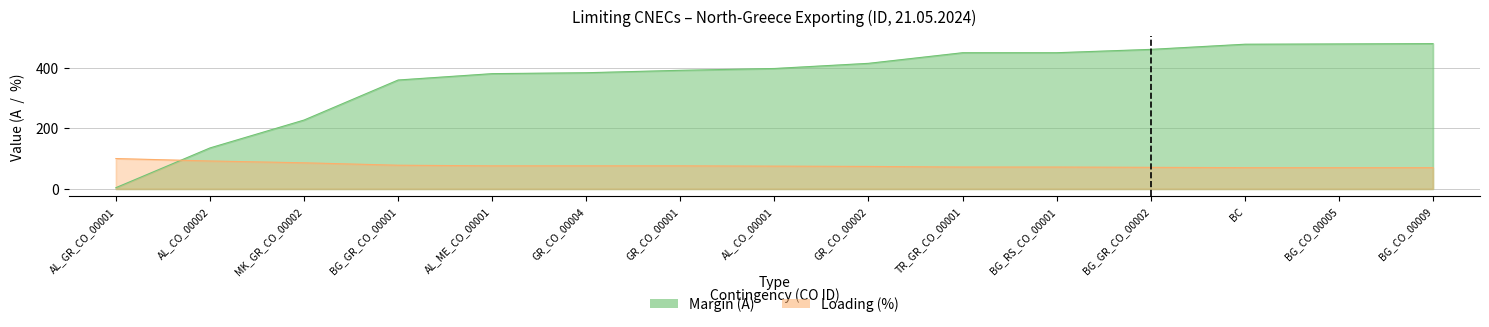

Which label corresponds to the largest value in the chart?

BG_CO_00009